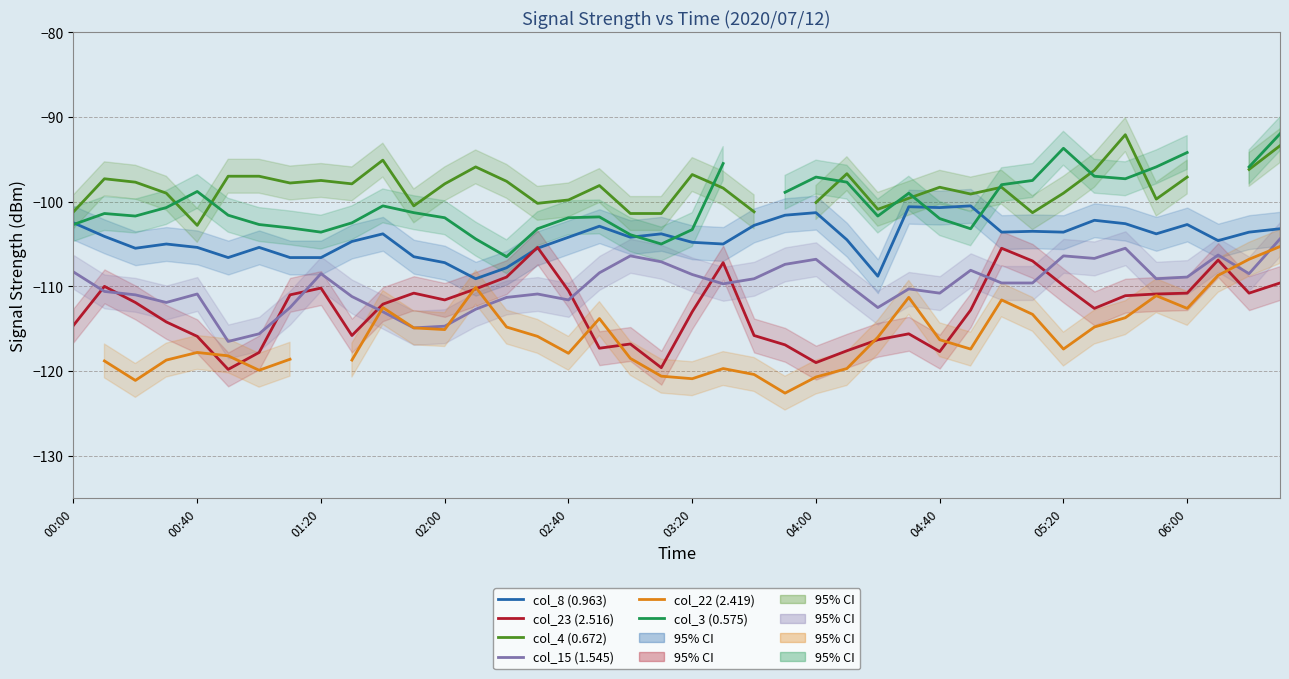

What is the approximate value of col_3 (0.575) at 18?

-103.9